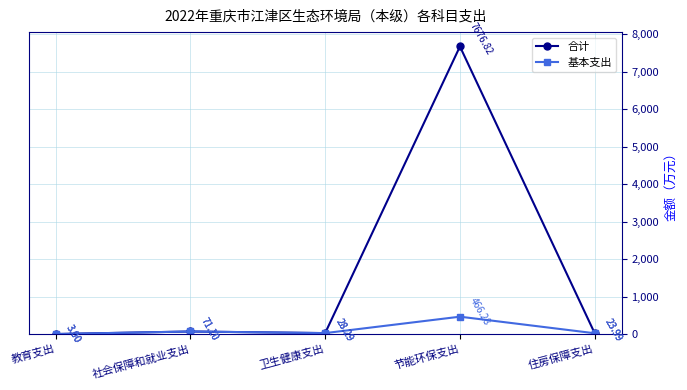

At which category is the sum across all series the highest?

节能环保支出